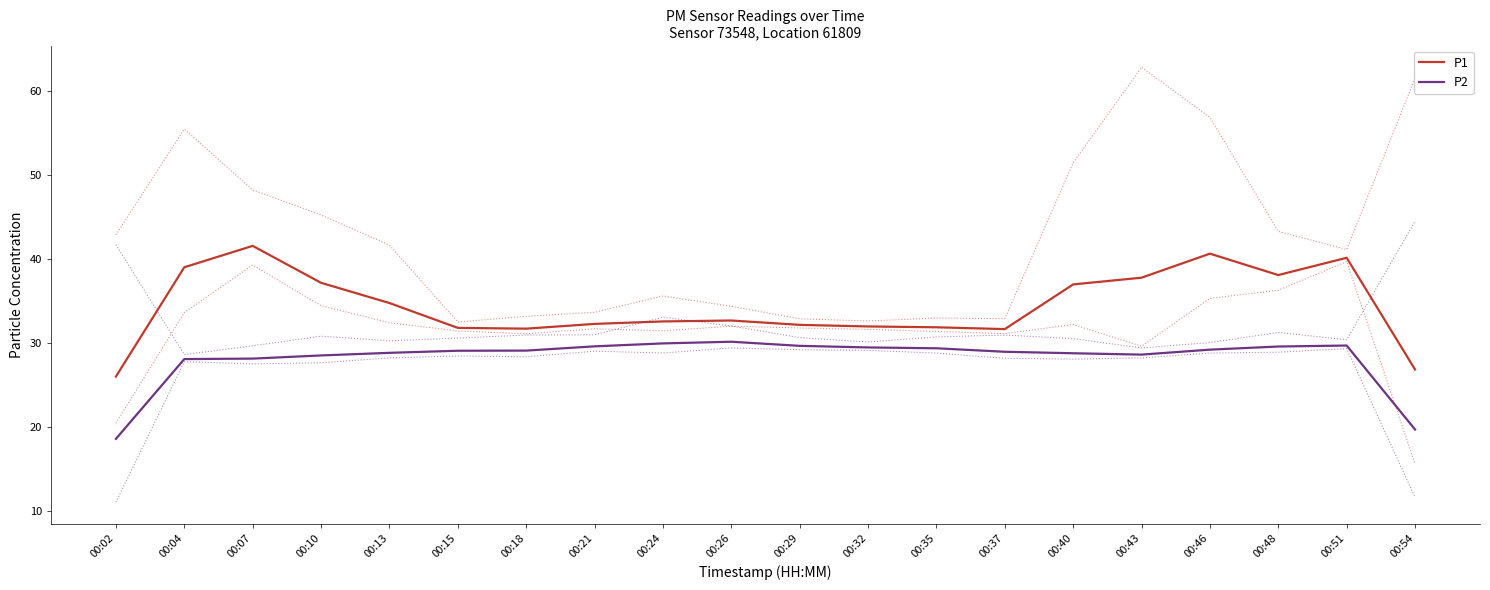

Rank the series by their average value, from lowest to highest.

P2, P1